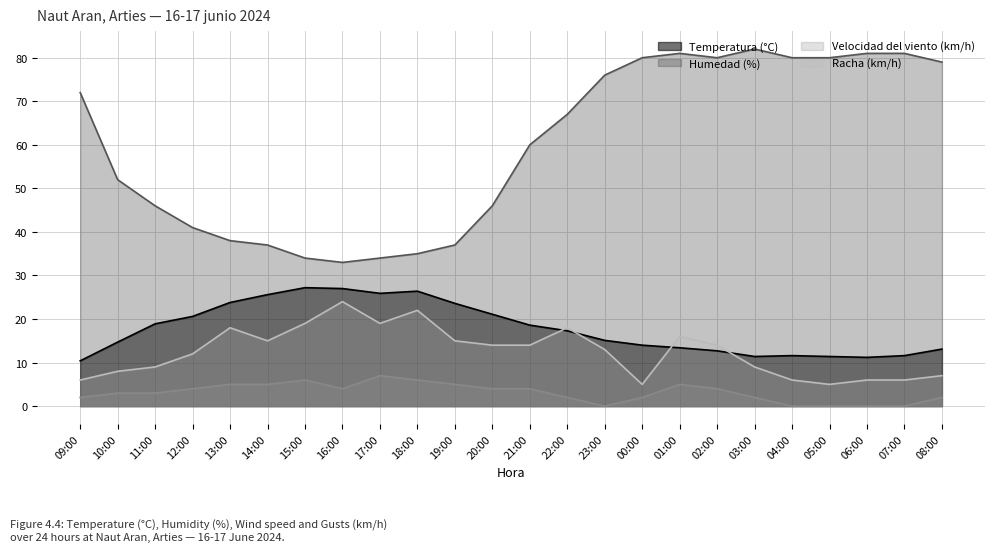

What is the spread (max minus min) of values at 14:00?

32.0